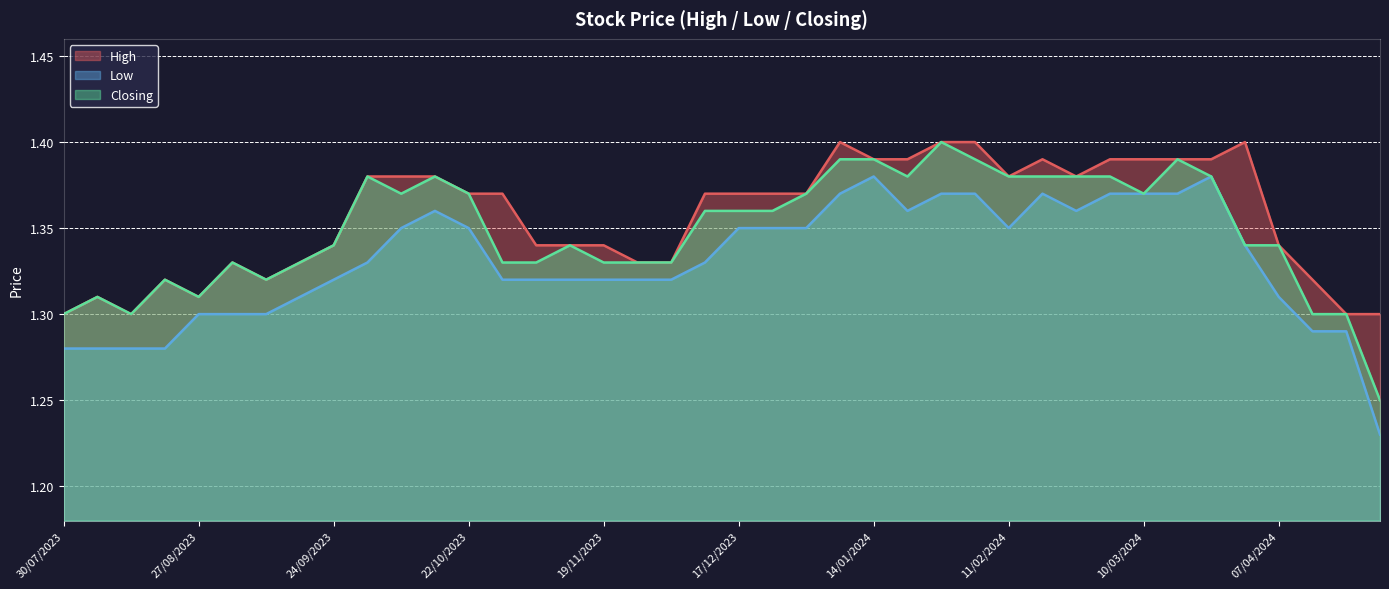

At which label is High closest to 1?

28/04/2024